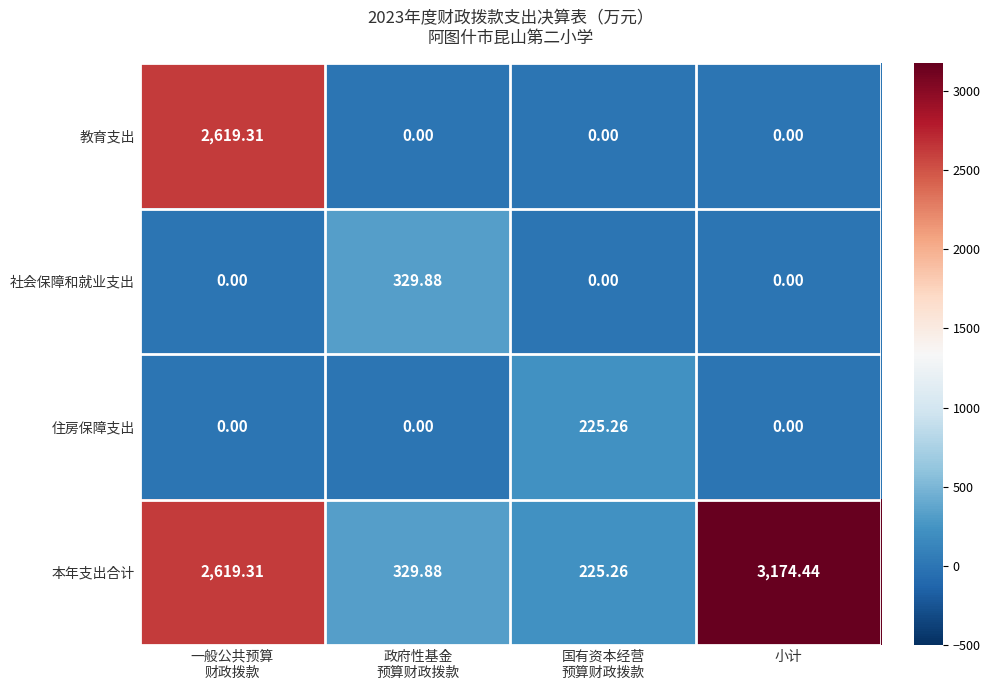

Which series has the largest total across all categories?

本年支出合计